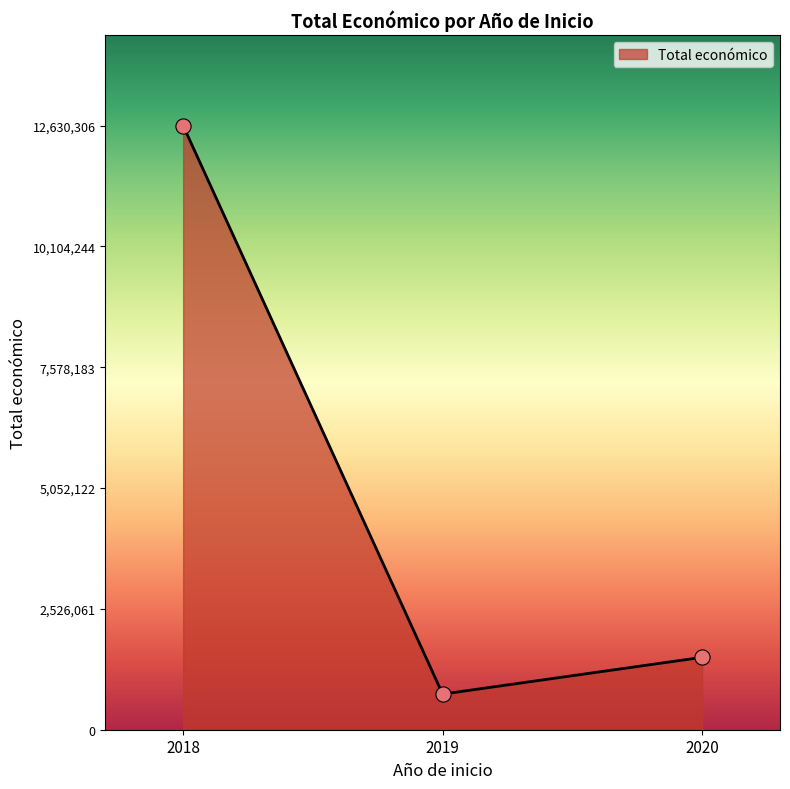

Approximately how many times larger is the value at 2018 compared to 2019?

17.0